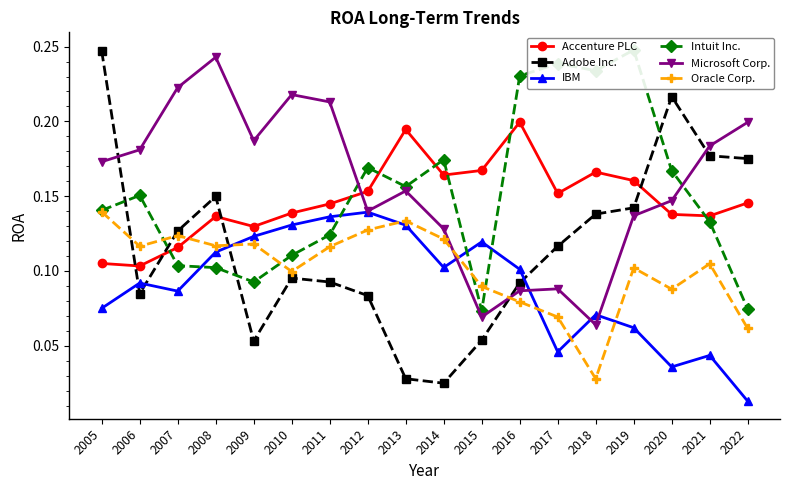

Reading left to right, extract all data points from this chart.

Accenture PLC: 2005=0.1	2006=0.1	2007=0.1	2008=0.1	2009=0.1	2010=0.1	2011=0.1	2012=0.2	2013=0.2	2014=0.2	2015=0.2	2016=0.2	2017=0.2	2018=0.2	2019=0.2	2020=0.1	2021=0.1	2022=0.1
Adobe Inc.: 2005=0.2	2006=0.1	2007=0.1	2008=0.1	2009=0.1	2010=0.1	2011=0.1	2012=0.1	2013=0.0	2014=0.0	2015=0.1	2016=0.1	2017=0.1	2018=0.1	2019=0.1	2020=0.2	2021=0.2	2022=0.2
IBM: 2005=0.1	2006=0.1	2007=0.1	2008=0.1	2009=0.1	2010=0.1	2011=0.1	2012=0.1	2013=0.1	2014=0.1	2015=0.1	2016=0.1	2017=0.0	2018=0.1	2019=0.1	2020=0.0	2021=0.0	2022=0.0
Intuit Inc.: 2005=0.1	2006=0.2	2007=0.1	2008=0.1	2009=0.1	2010=0.1	2011=0.1	2012=0.2	2013=0.2	2014=0.2	2015=0.1	2016=0.2	2017=0.2	2018=0.2	2019=0.2	2020=0.2	2021=0.1	2022=0.1
Microsoft Corp.: 2005=0.2	2006=0.2	2007=0.2	2008=0.2	2009=0.2	2010=0.2	2011=0.2	2012=0.1	2013=0.2	2014=0.1	2015=0.1	2016=0.1	2017=0.1	2018=0.1	2019=0.1	2020=0.1	2021=0.2	2022=0.2
Oracle Corp.: 2005=0.1	2006=0.1	2007=0.1	2008=0.1	2009=0.1	2010=0.1	2011=0.1	2012=0.1	2013=0.1	2014=0.1	2015=0.1	2016=0.1	2017=0.1	2018=0.0	2019=0.1	2020=0.1	2021=0.1	2022=0.1